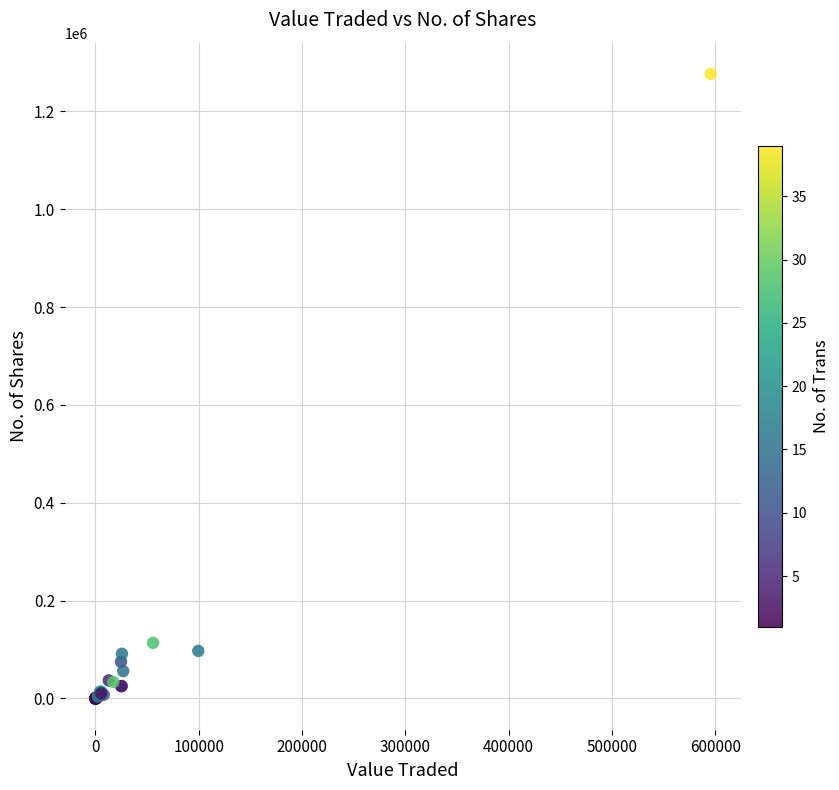

What Y value in the scatter plot is closest to 638355?

113710